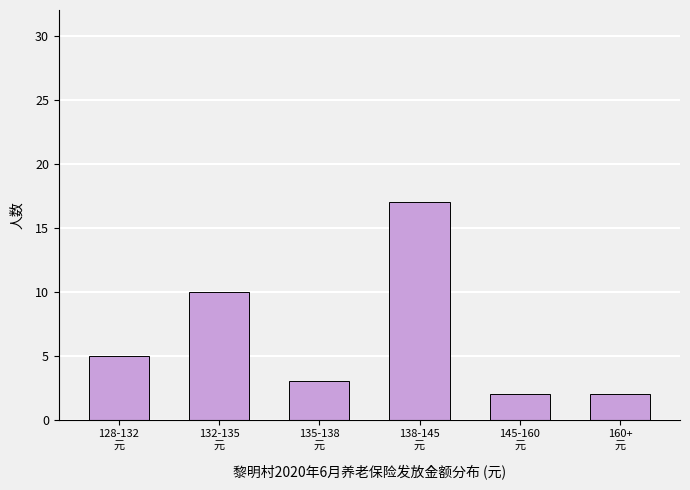

Which has a higher value, 145-160
元 or 135-138
元?

135-138
元